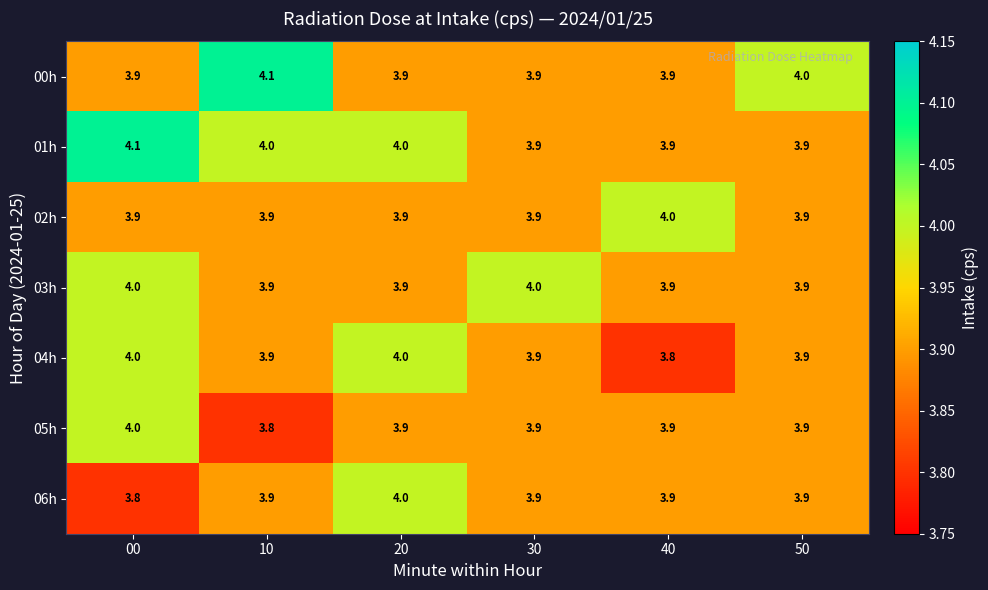

What is the total value across all series at 50?

27.4